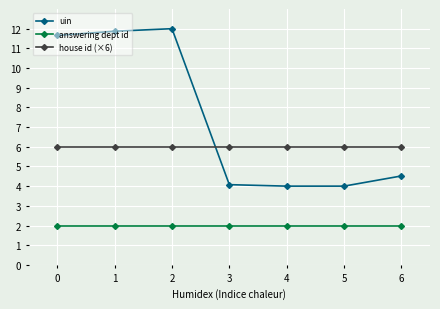

What is the average value of the answering dept id series?

2.0